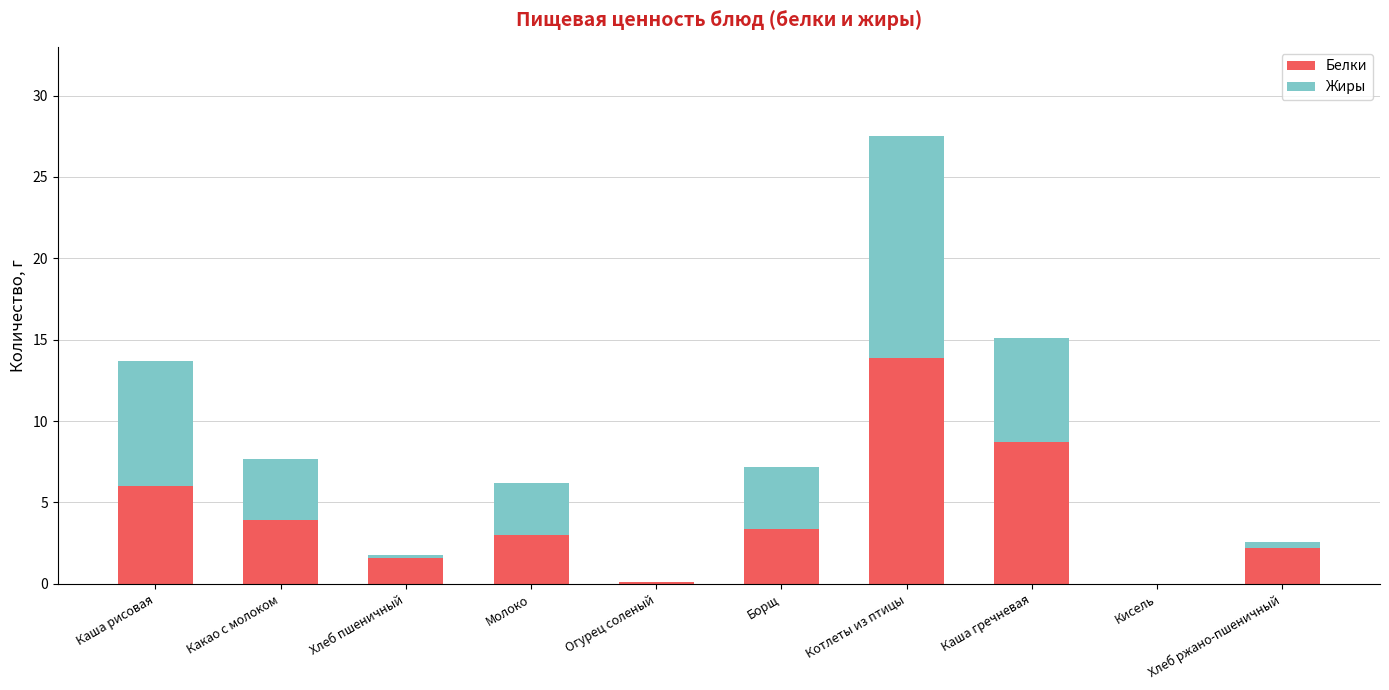

What is the total value across all series at Какао с молоком?

7.7